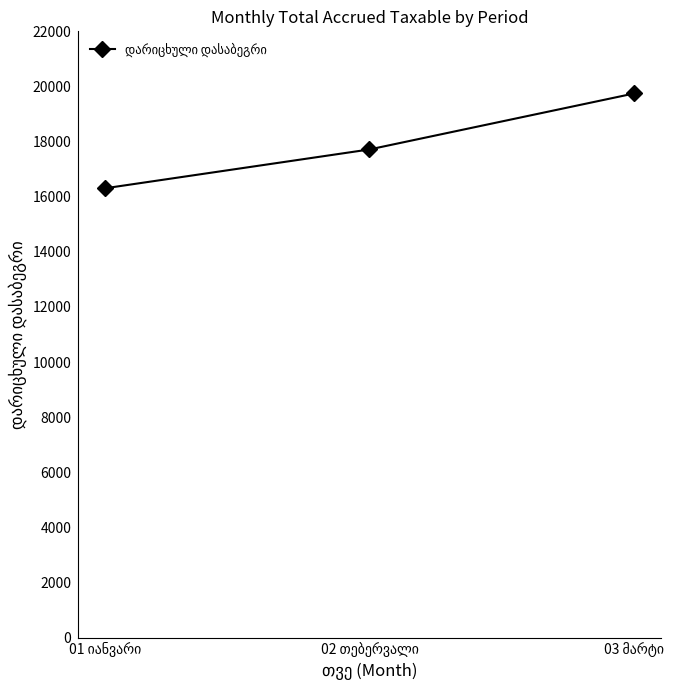

What is the value of the 1st point from the left?

16303.0